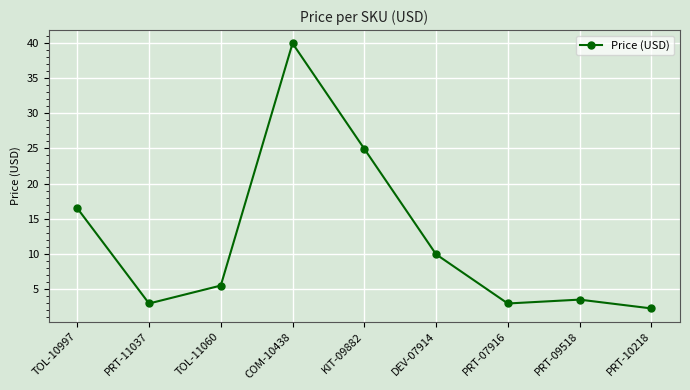

How many lines are shown in the chart?

1